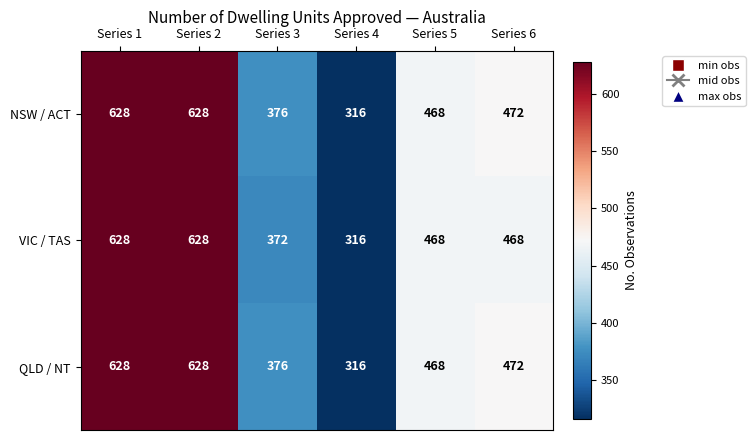

What is the total value across all series at Series 2?

1884